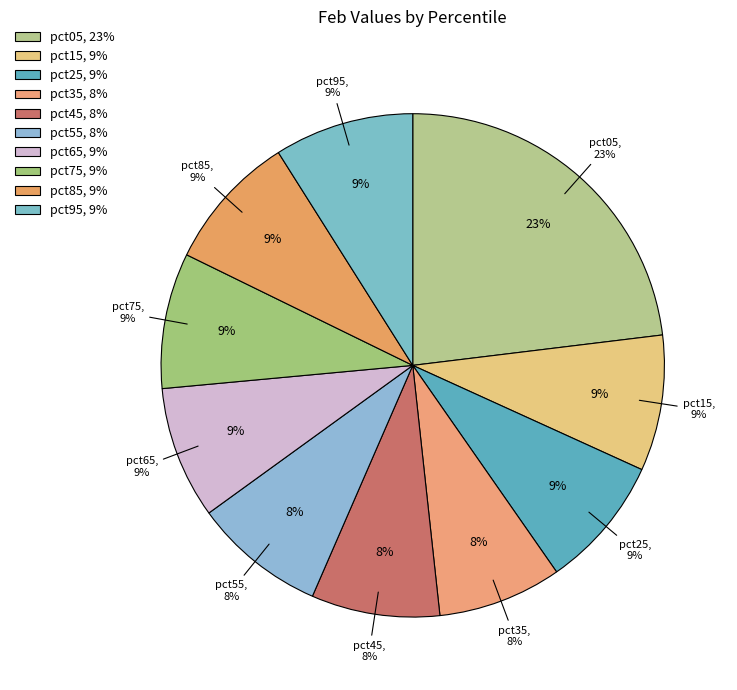

The pct65 slice represents 9% of the pie. True or false?

True